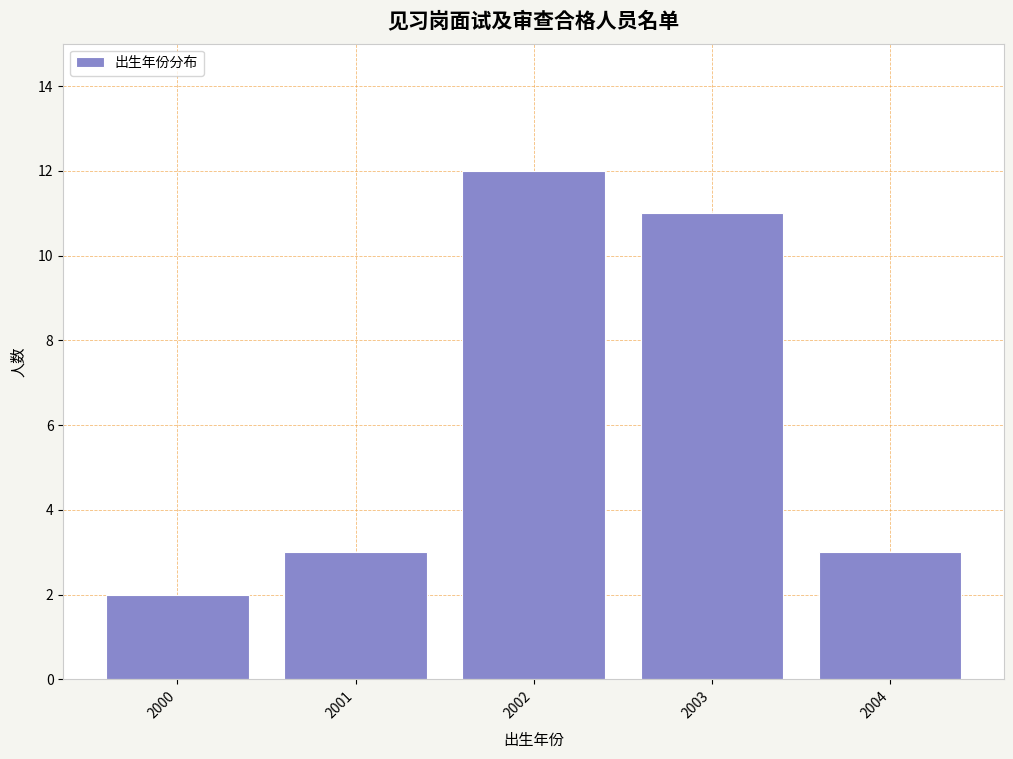

Which range on the x-axis has the tallest bar?

2001.5 to 2002.5